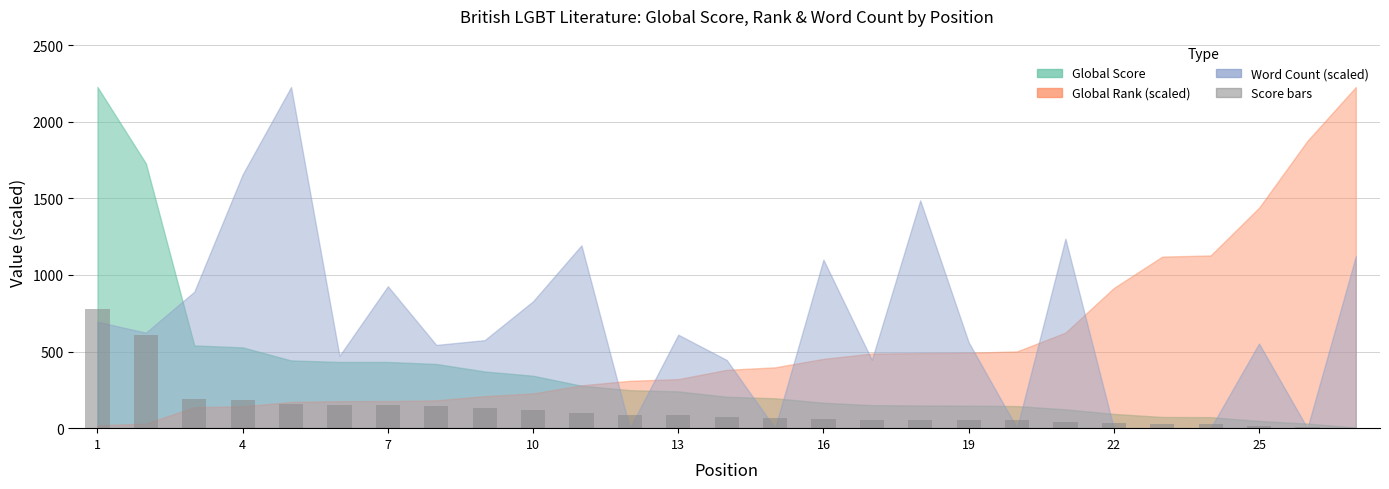

What is the sum of all values?

3437.0